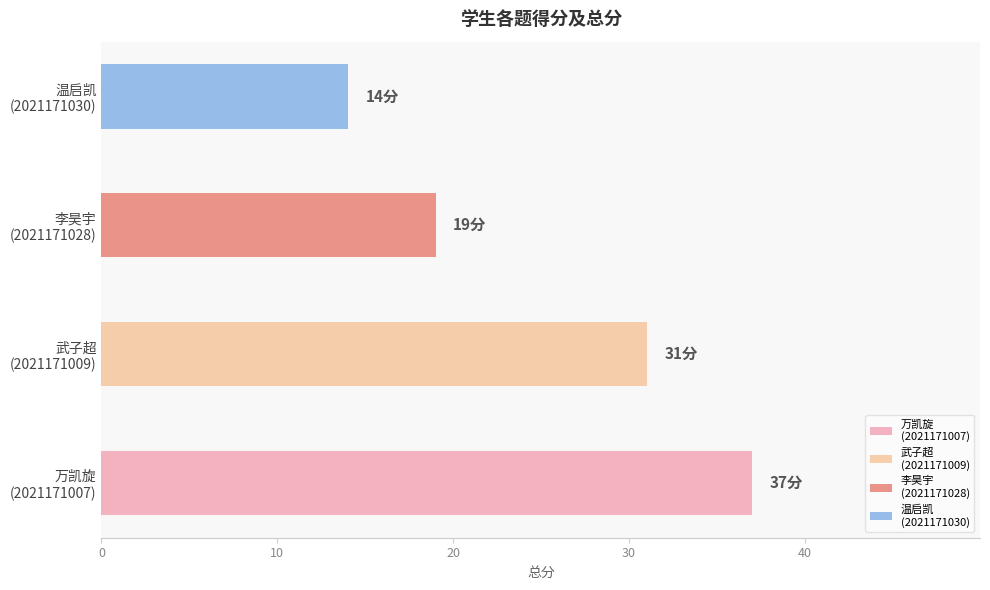

What position from the right is 2021171030
温启凯?

1